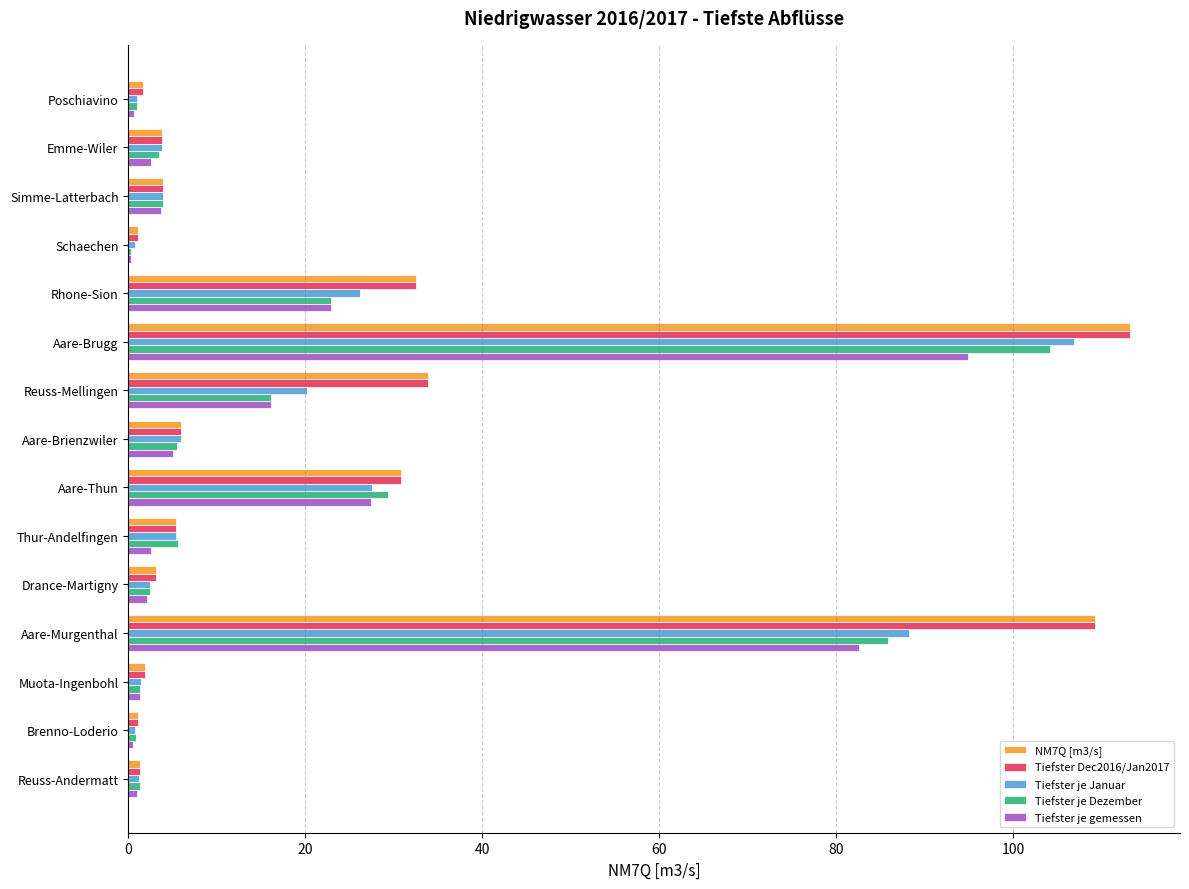

At which category is the sum across all series the highest?

Aare-Brugg